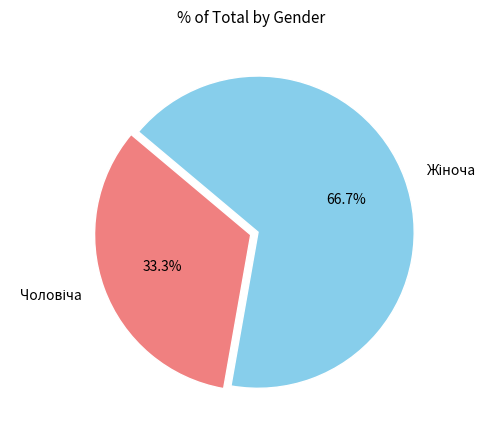

Does any single category account for the majority?

Yes